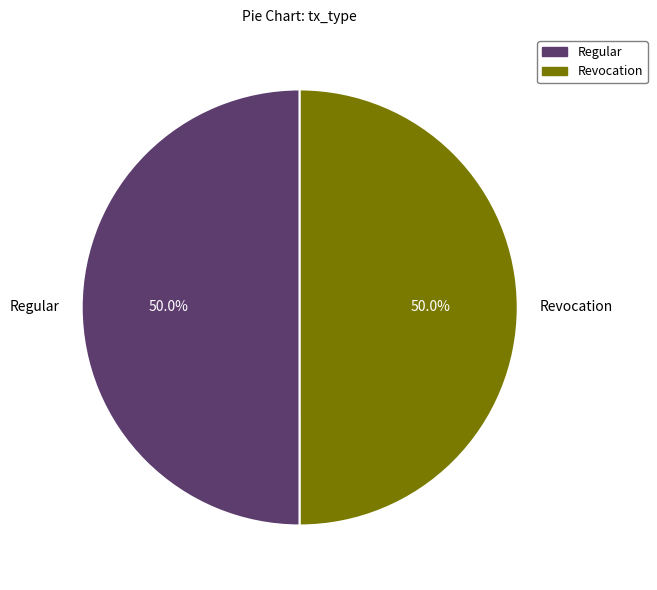

Combined, do Revocation and Regular account for over 50%?

Yes